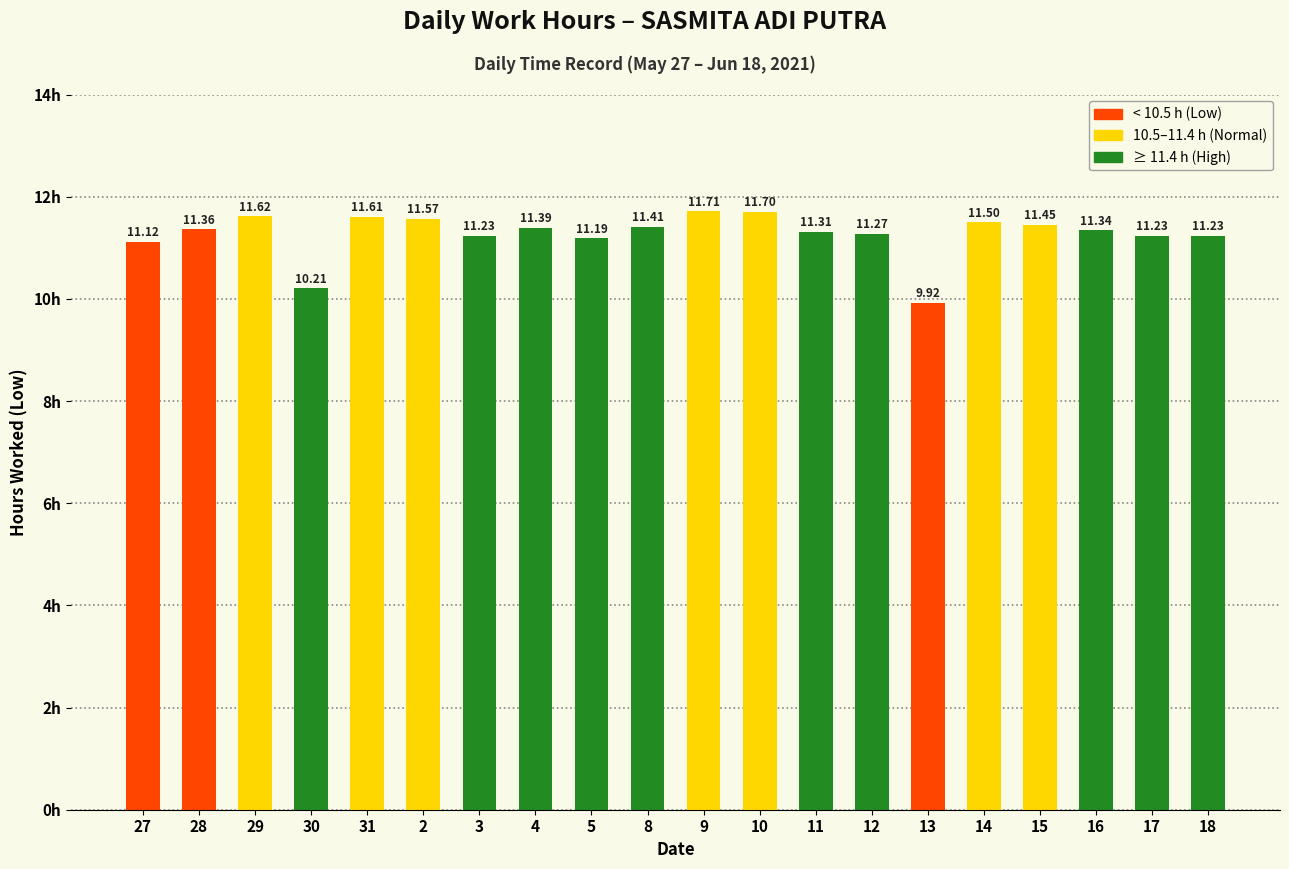

What is the sum of all values?

225.4